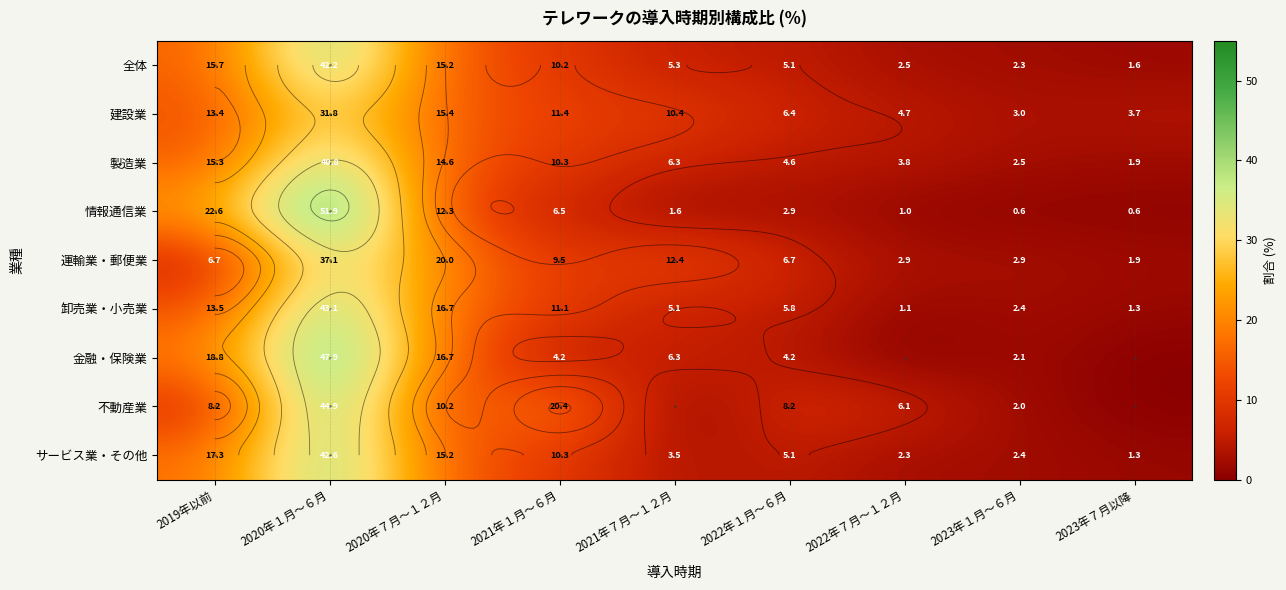

At which label does 金融・保険業 reach its peak?

2020年１月～６月